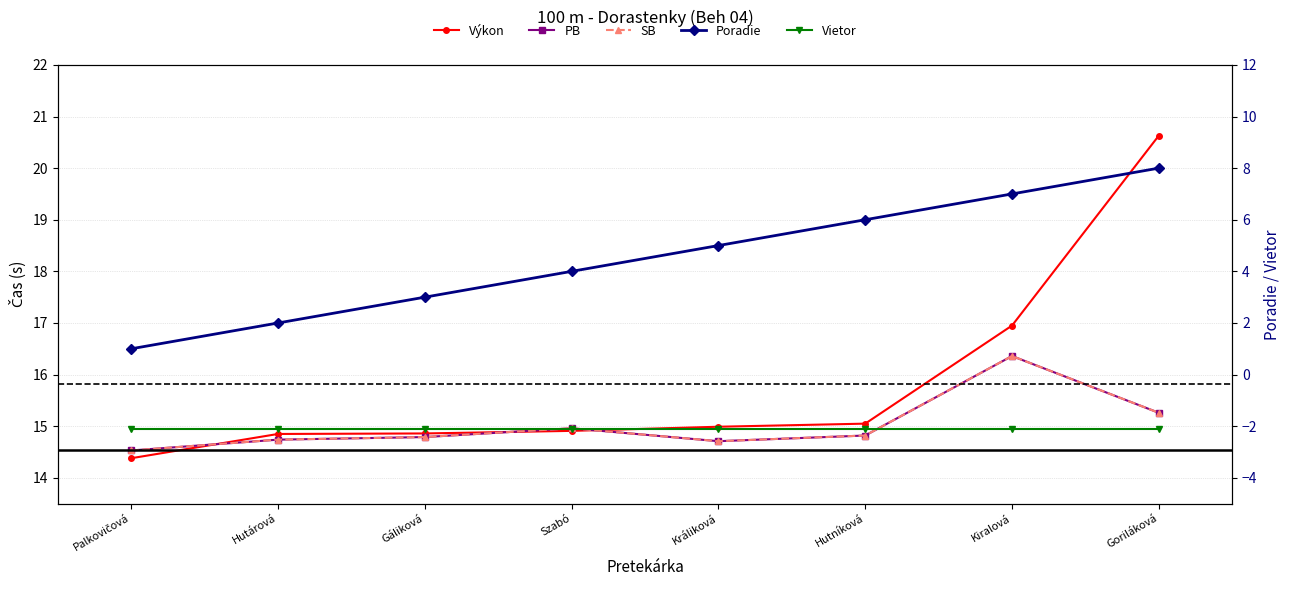

What is the average value of the Vietor series?

-2.1